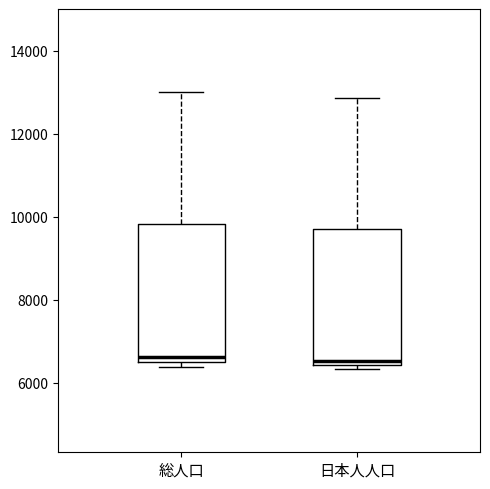

Reading left to right, read every box against the y-axis: the position of its median line, the range the box covers, and the ends of its whiskers. The values are not printed on the chart, so give them approximately, as read against the axis.

総人口: median 6600 (just above the box's lower edge), box 6600 to 9800, whiskers 6400 to 13000
日本人人口: median 6600, box 6400 to 9600, whiskers 6400 (just below the box's lower edge) to 12800